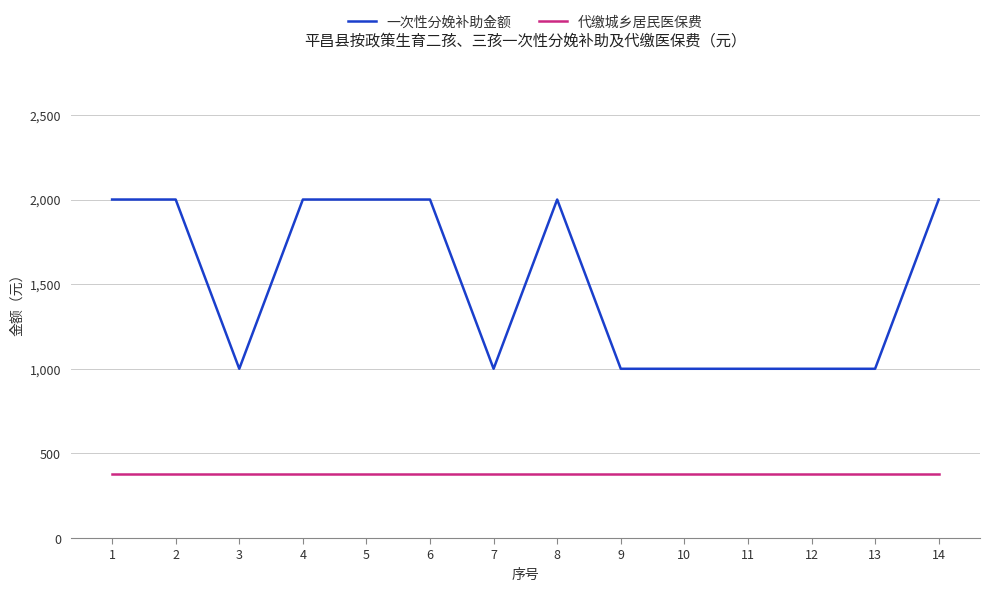

True or false: 代缴城乡居民医保费 and 一次性分娩补助金额 cross at least once.

False